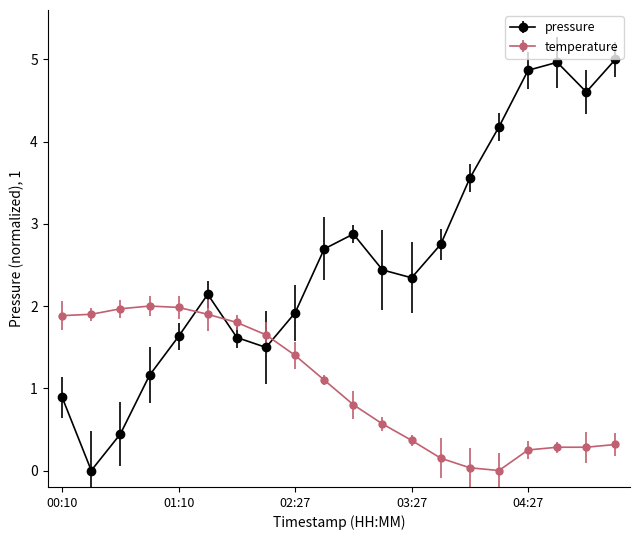

What is the difference between the second highest and second lowest values in the pressure series?

4.5